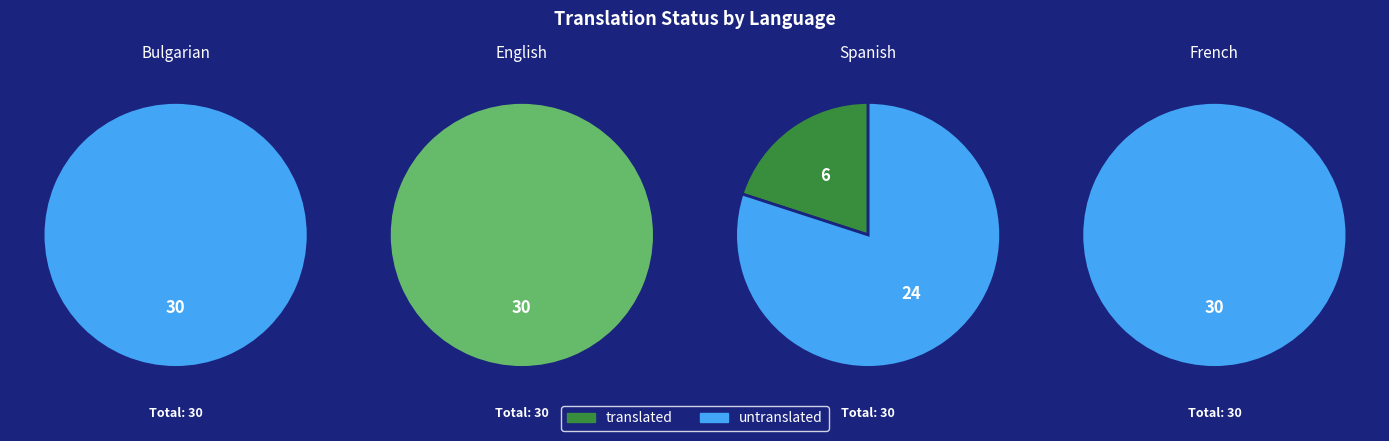

Which category has the smallest portion of the pie?

Bulgarian